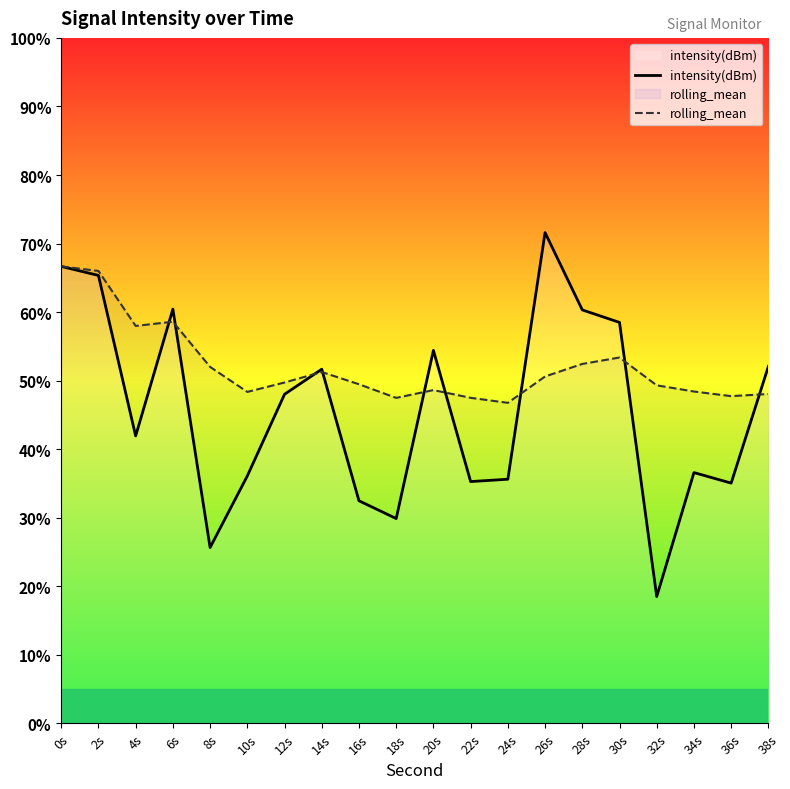

What is the approximate value of rolling_mean at 2s?

66.0